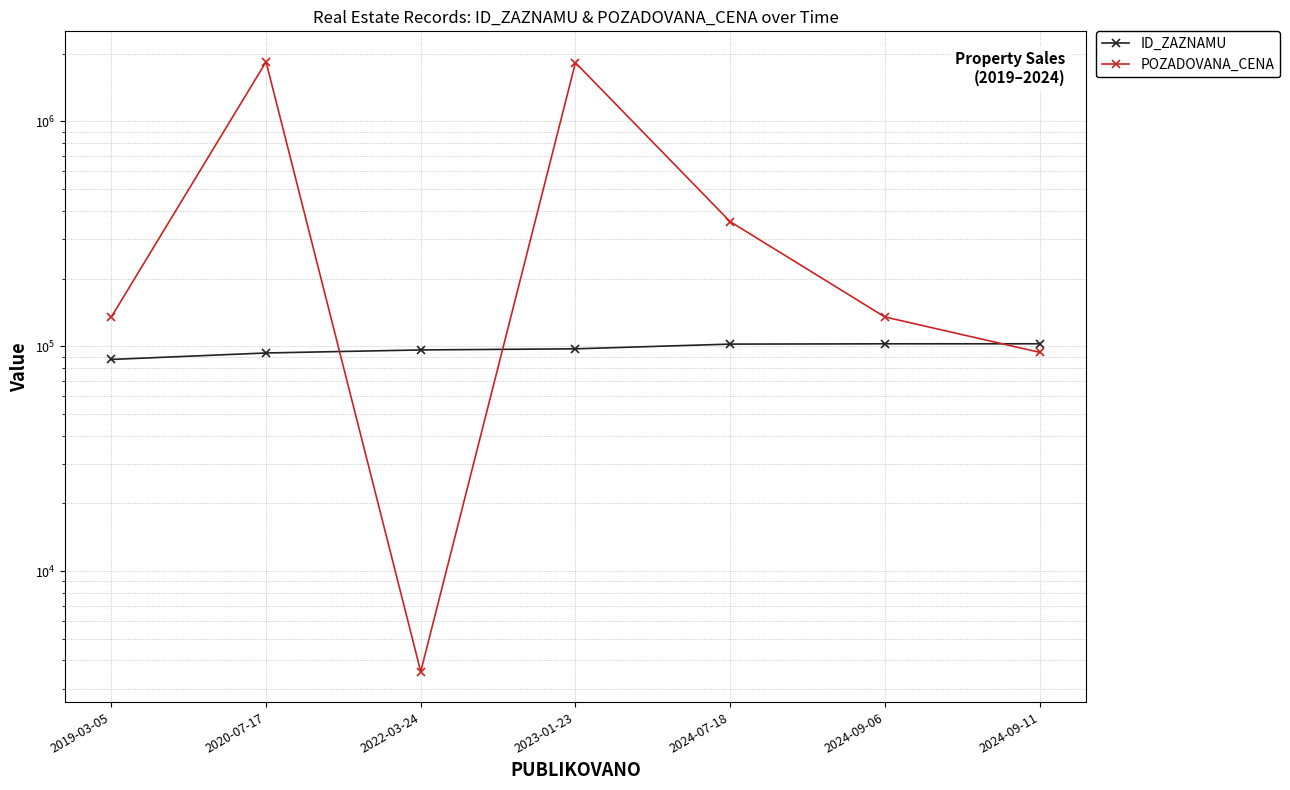

What is the spread (max minus min) of values at 2024-09-11?

8576.0